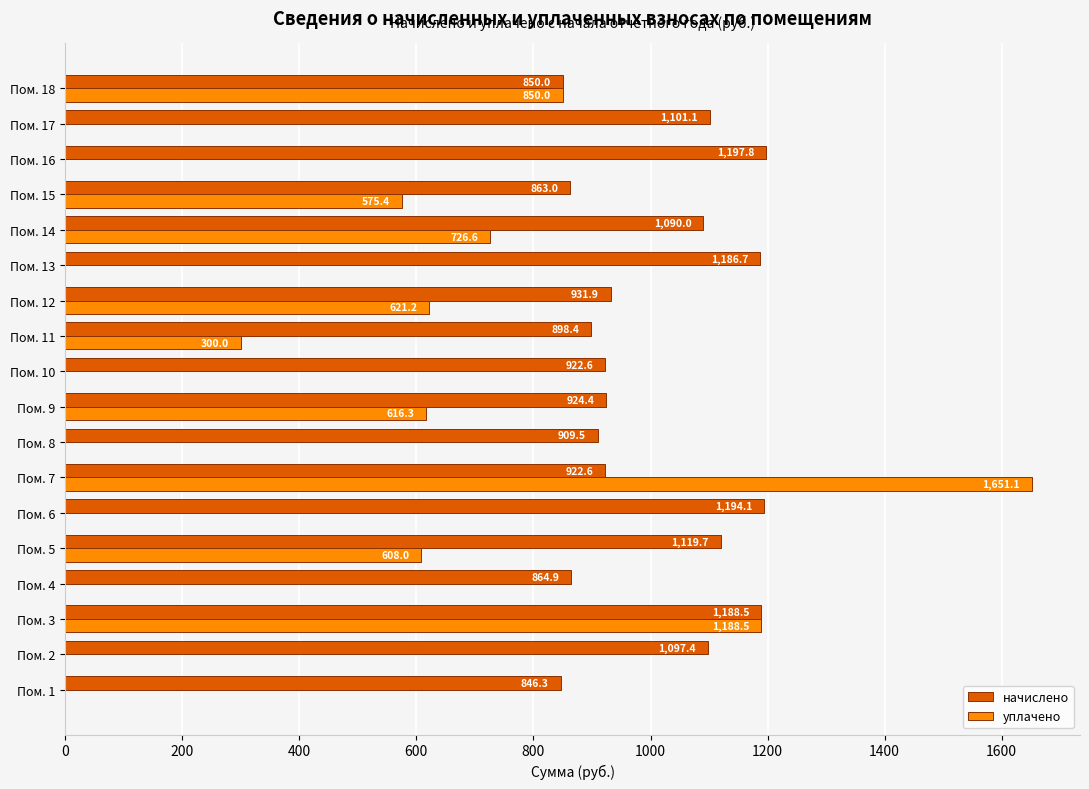

The value of начислено at Пом. 2 is 1097.4. True or false?

True